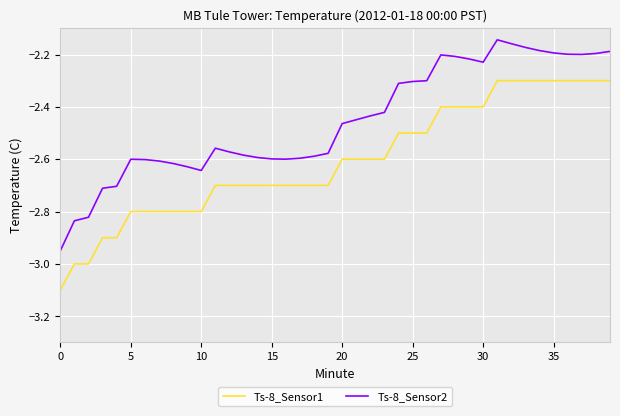

What is the minimum value shown in the chart?

-3.1